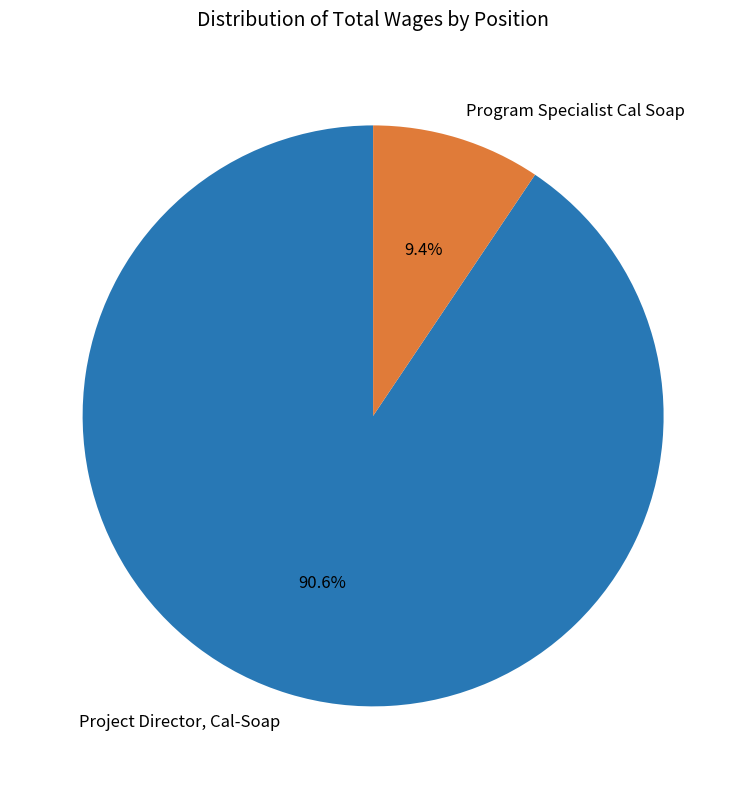

Which category has the smallest portion of the pie?

Program Specialist Cal Soap